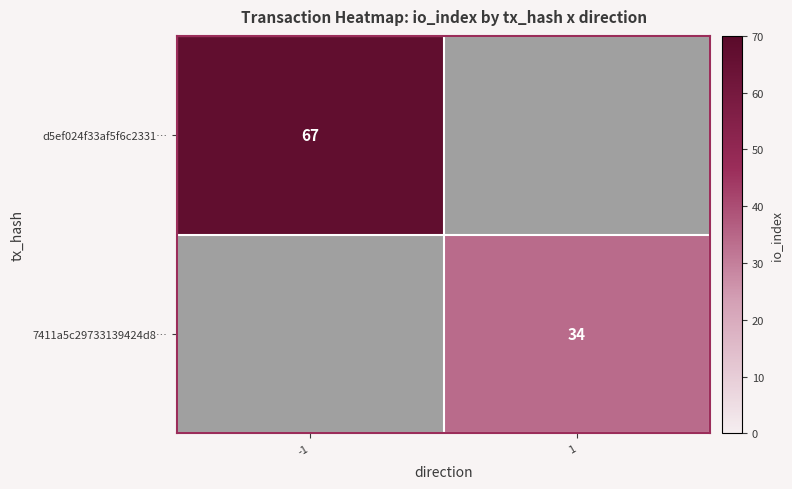

True or false: 7411a5c29733139424d8… has a value of 34 at 1.

True